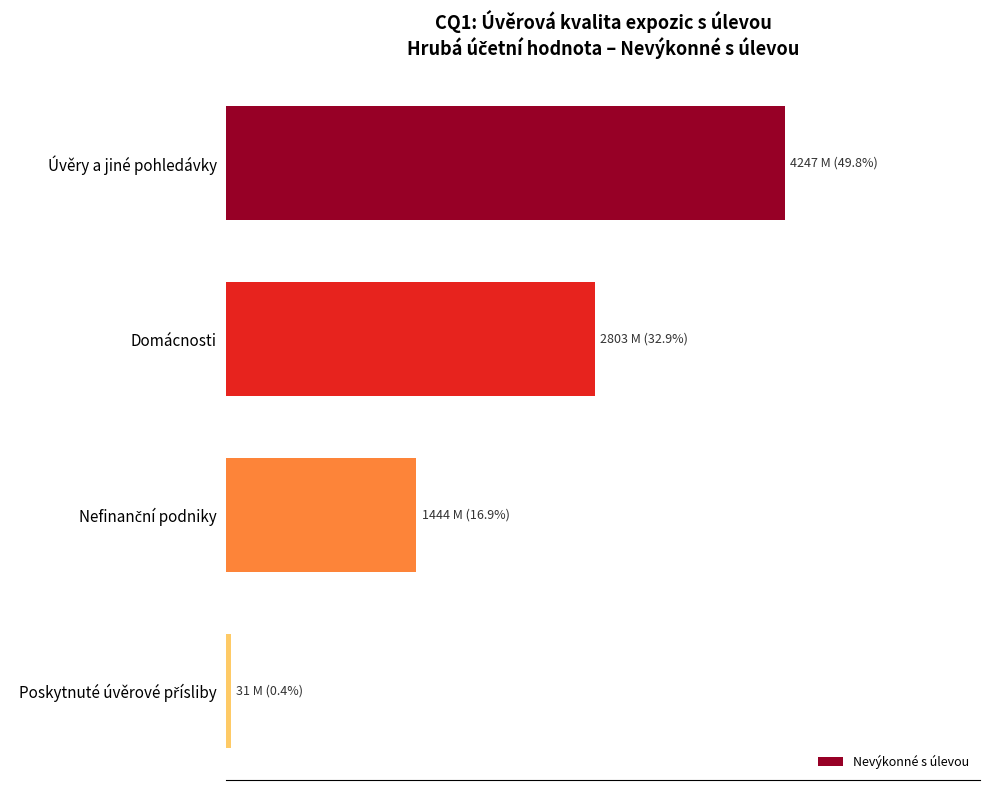

List the labels in order of value, largest first.

Úvěry a jiné pohledávky, Domácnosti, Nefinanční podniky, Poskytnuté úvěrové přísliby